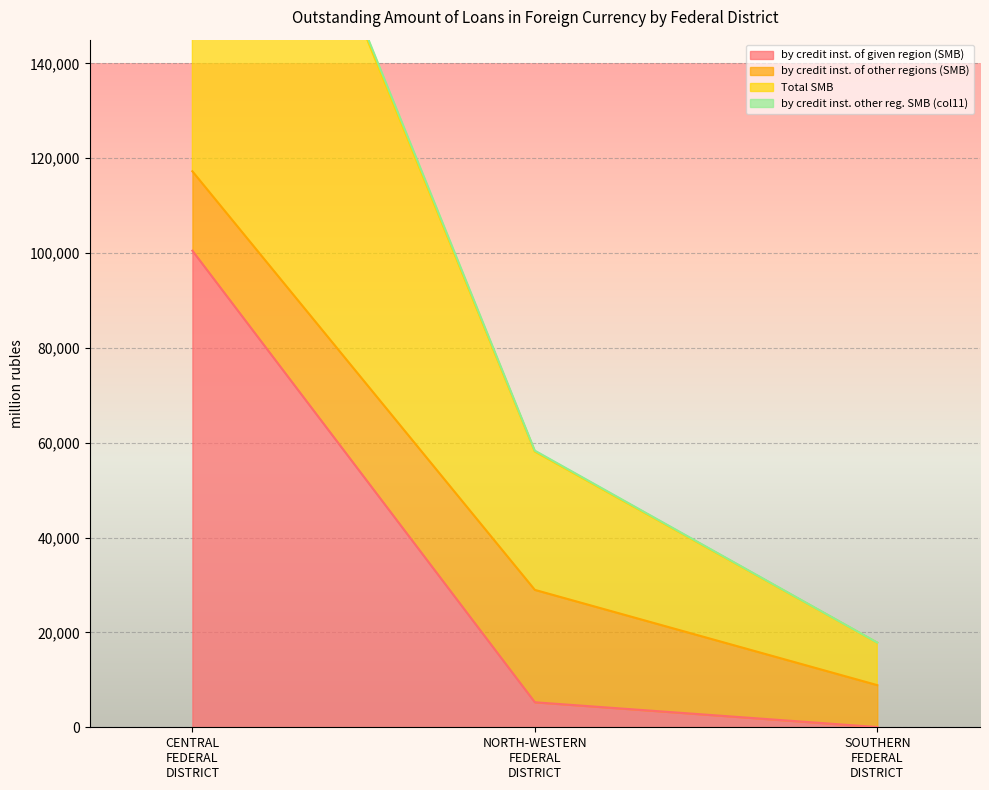

Rank the series by their maximum value, from highest to lowest.

Total SMB, by credit institutions of given region (SMB), by credit institutions of other regions (SMB), by credit inst. other reg. SMB 2